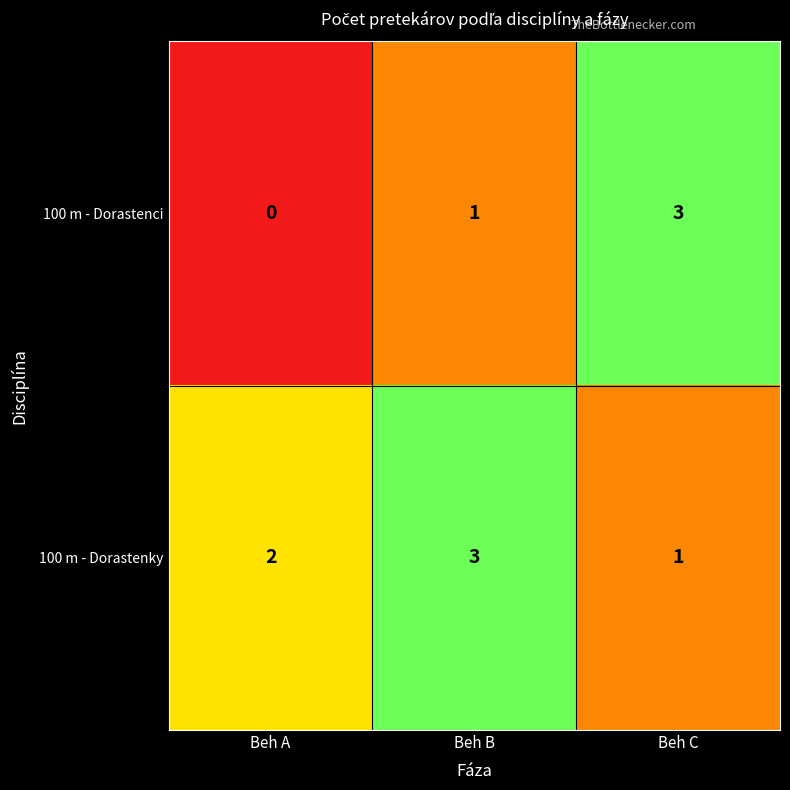

At which category does the chart reach its minimum across all series?

Beh A